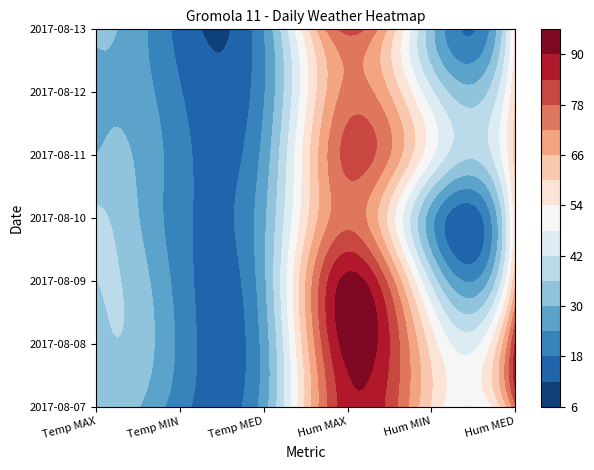

What is the difference between the highest and lowest values at 4?

33.0